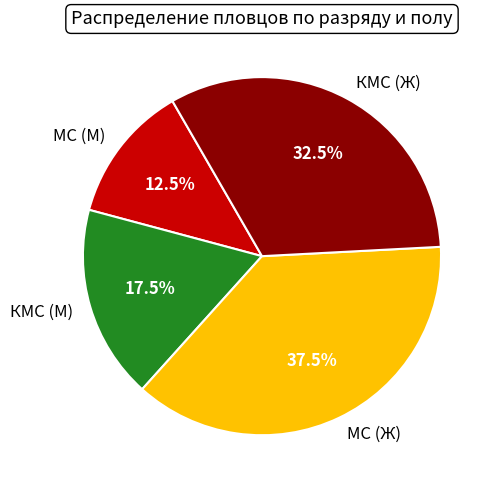

Is there any slice that represents more than half of the pie?

No